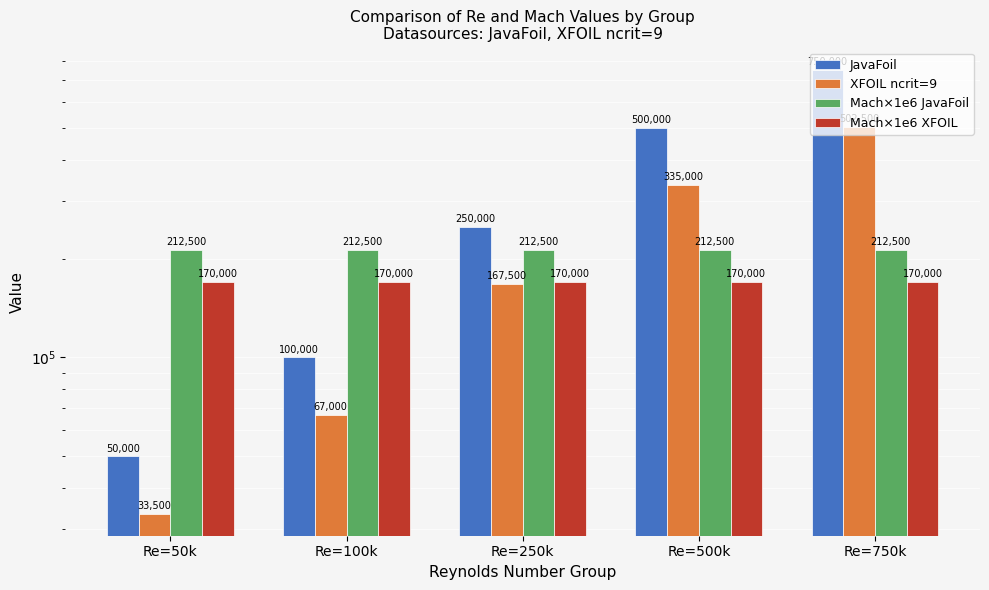

Is it true that Mach×1e6 JavaFoil equals 212500.0 at Re=100k?

True